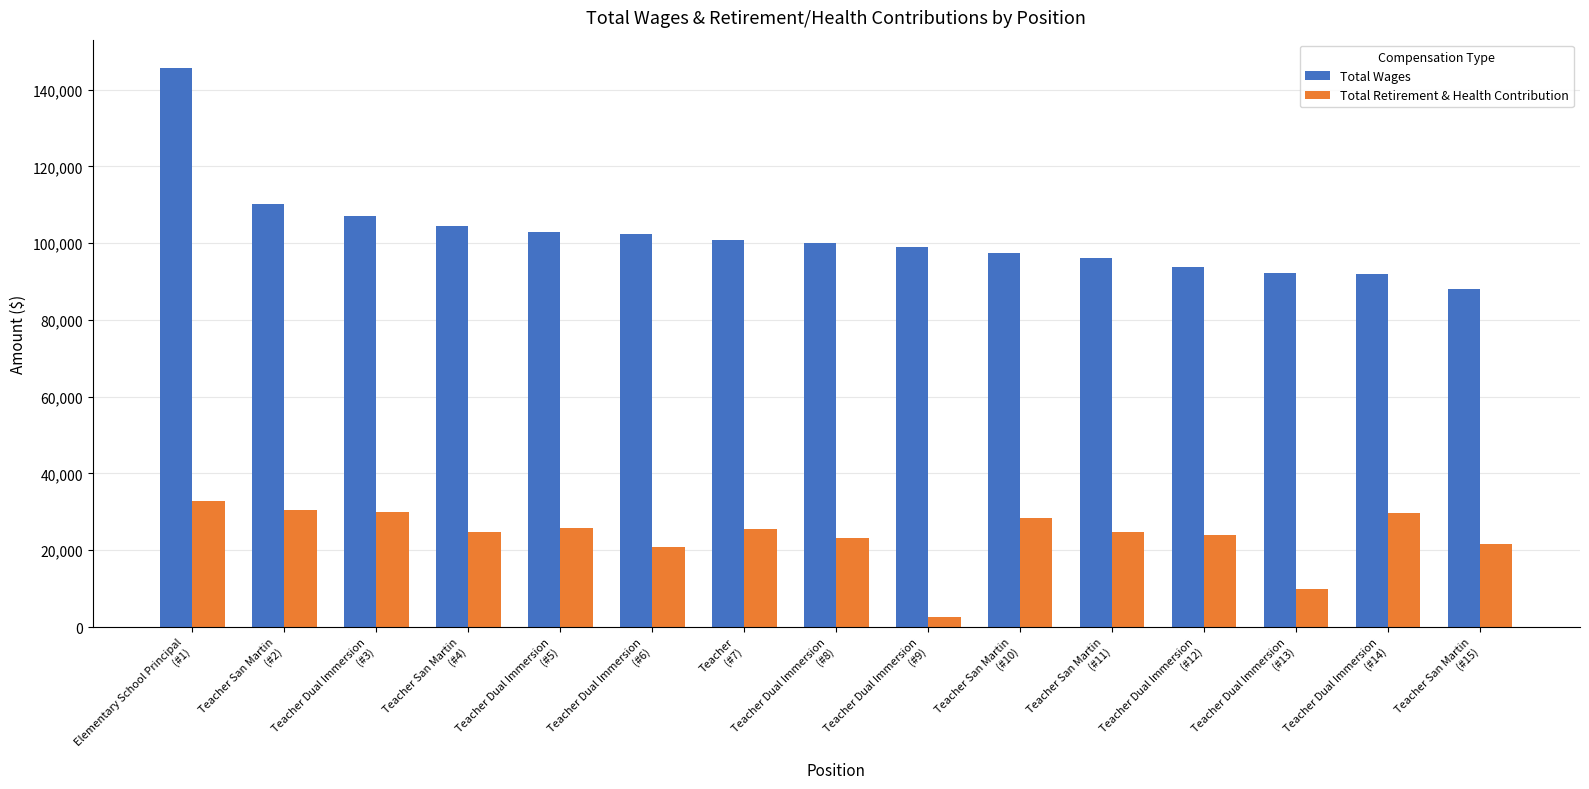

Rank the series at Teacher Dual Immersion
(#9) from highest to lowest value.

Total Wages, Total Retirement & Health Contribution